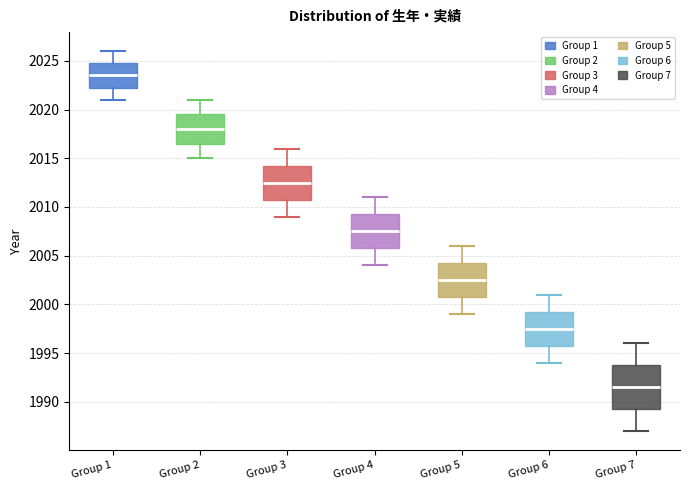

Where is the lower edge of the box for Group 7 on the y-axis? The values are not printed on the chart, so give them approximately, as read against the axis.

1989.5